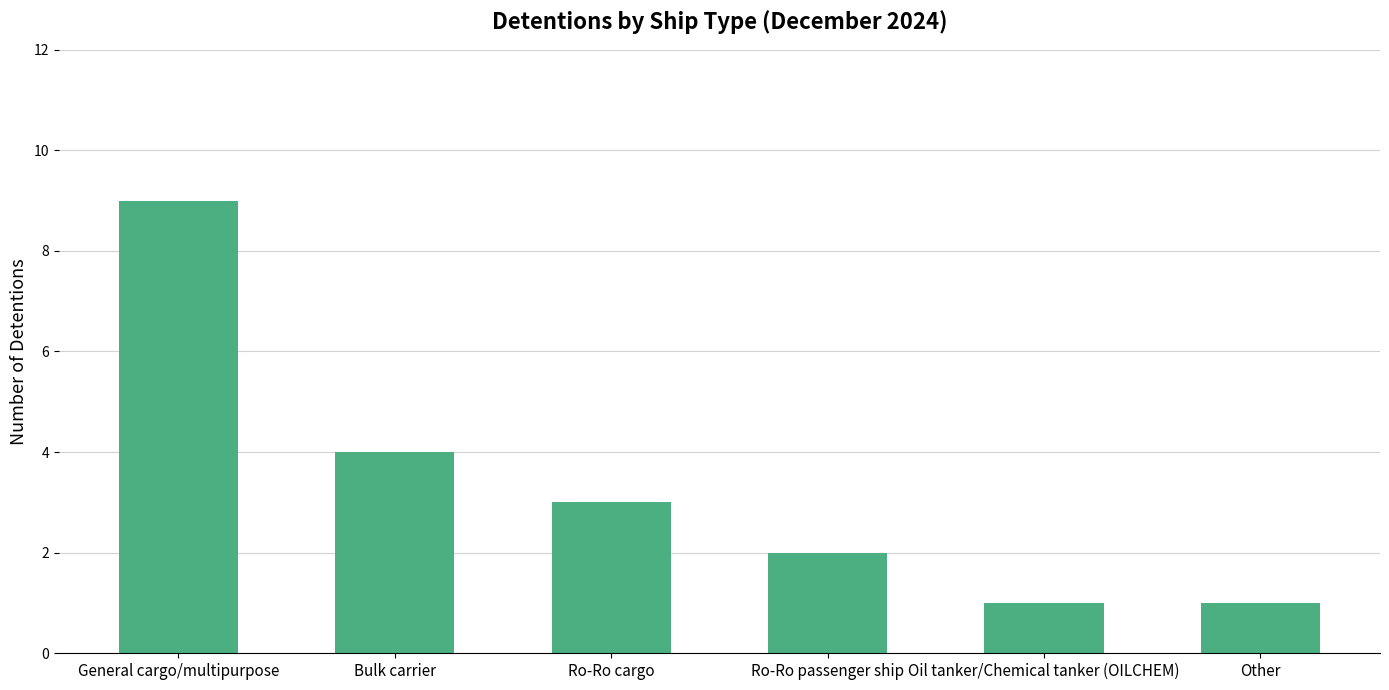

At which label is the value closest to 5?

Bulk carrier